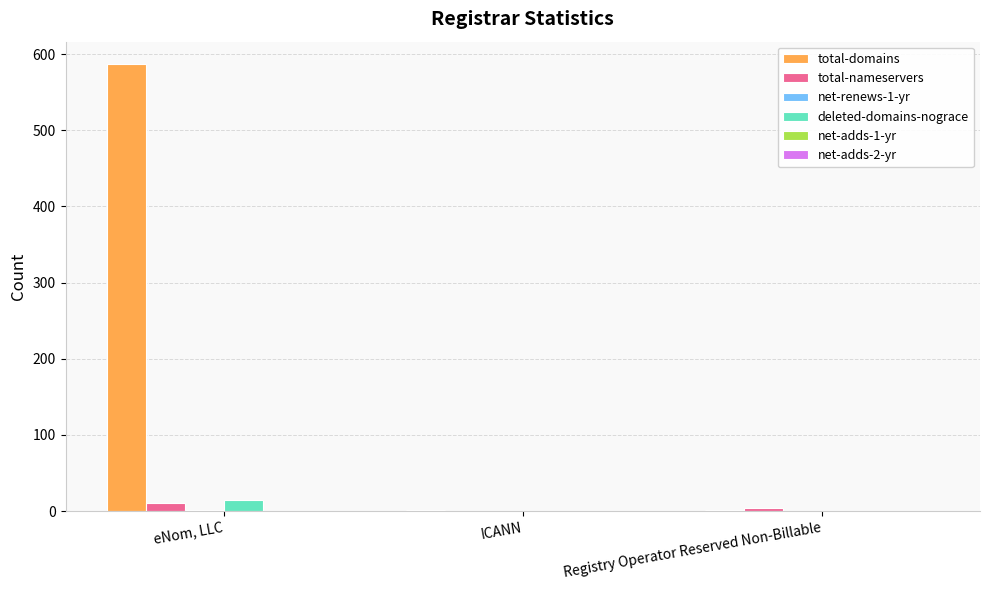

What is the greatest value displayed?

587